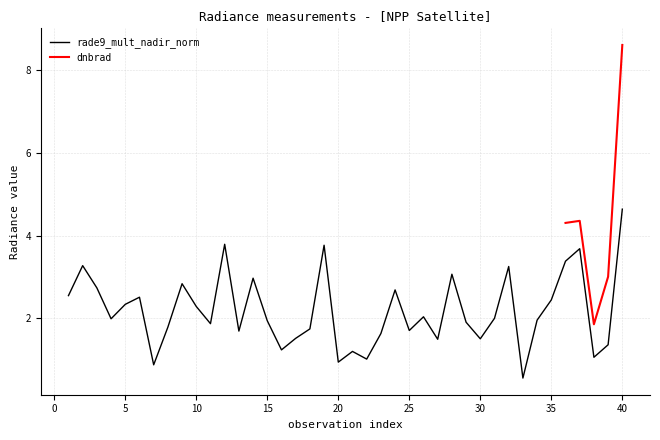

Is it true that the value at 30 is 1.5?

True